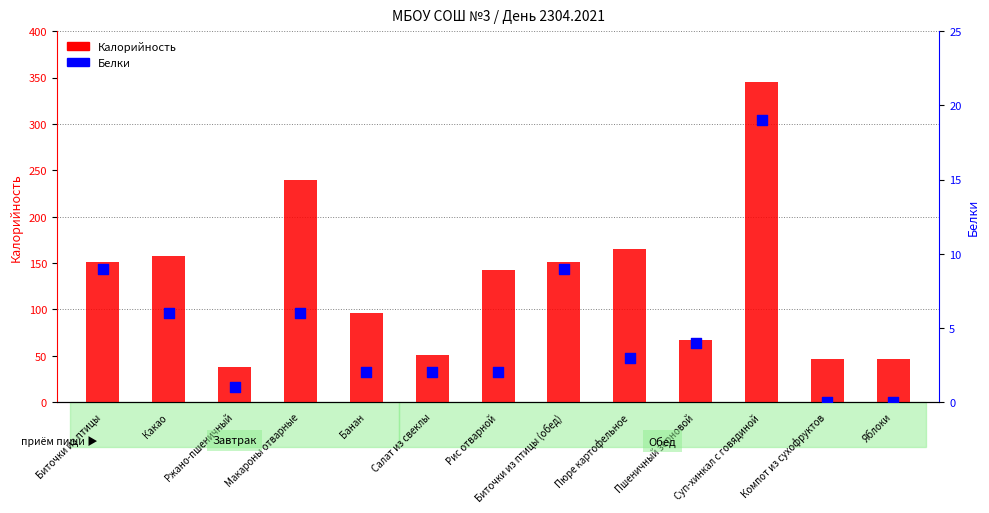

At how many categories does at least one series exceed 40?

12